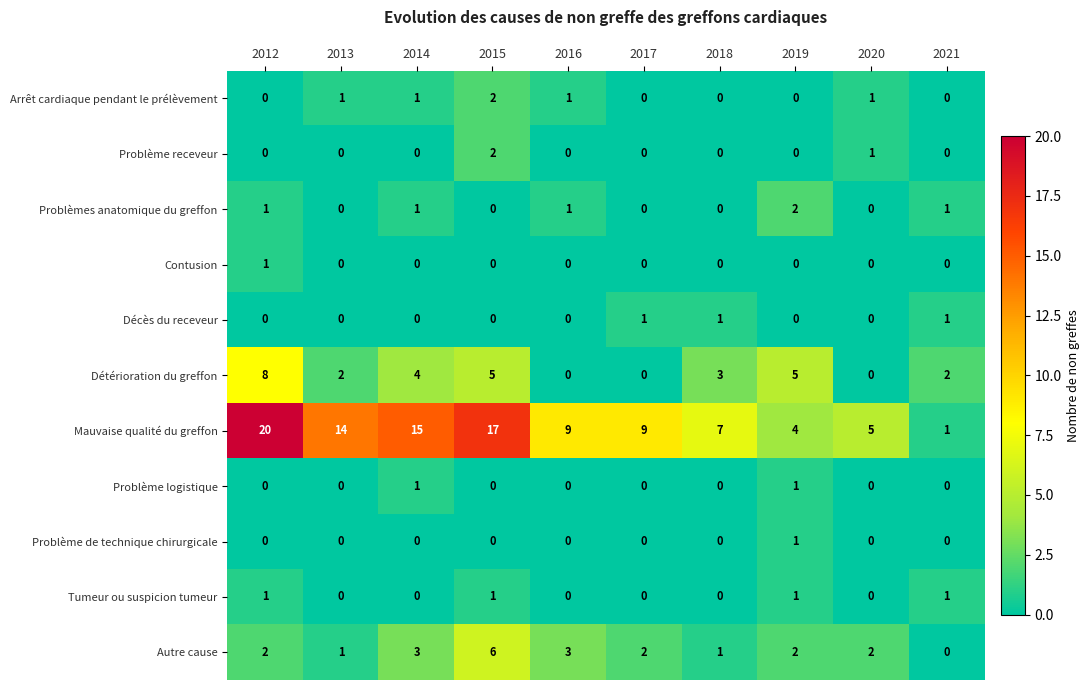

Which series has the largest range (max minus min)?

Mauvaise qualité du greffon